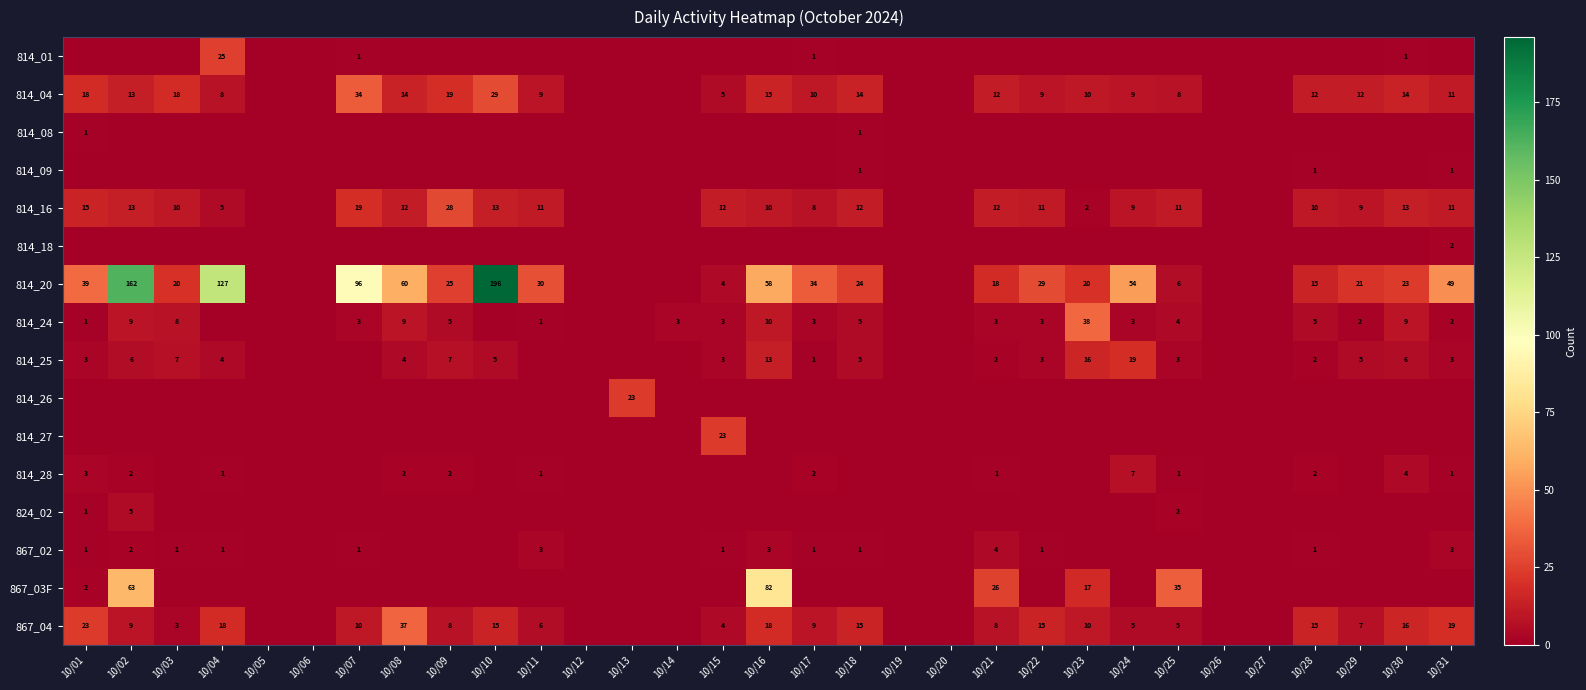

The value of 867_04 at 10/04 is 18. True or false?

True